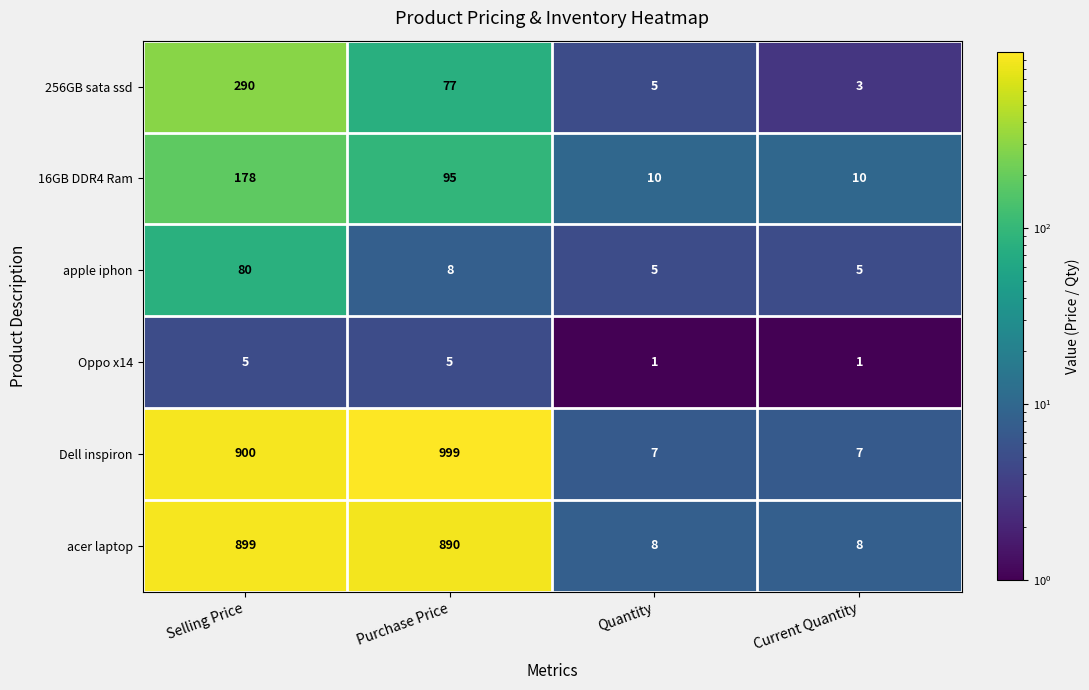

What is the total value across all series at Current Quantity?

34